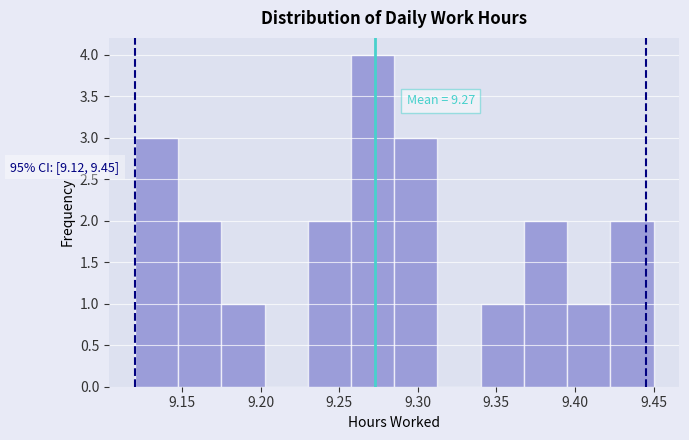

Over which range of the x-axis is the bar tallest?

9.260 to 9.285